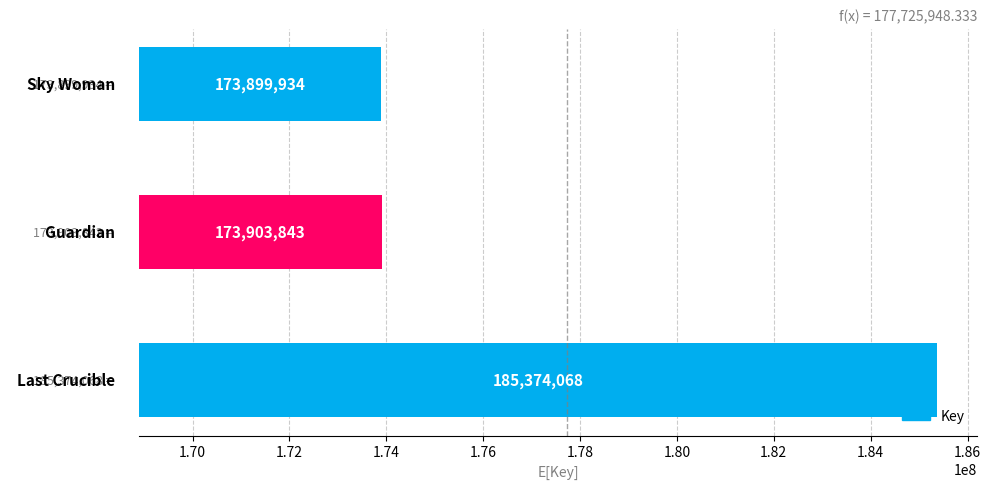

Are the bars grouped side by side (vs. stacked)?

No